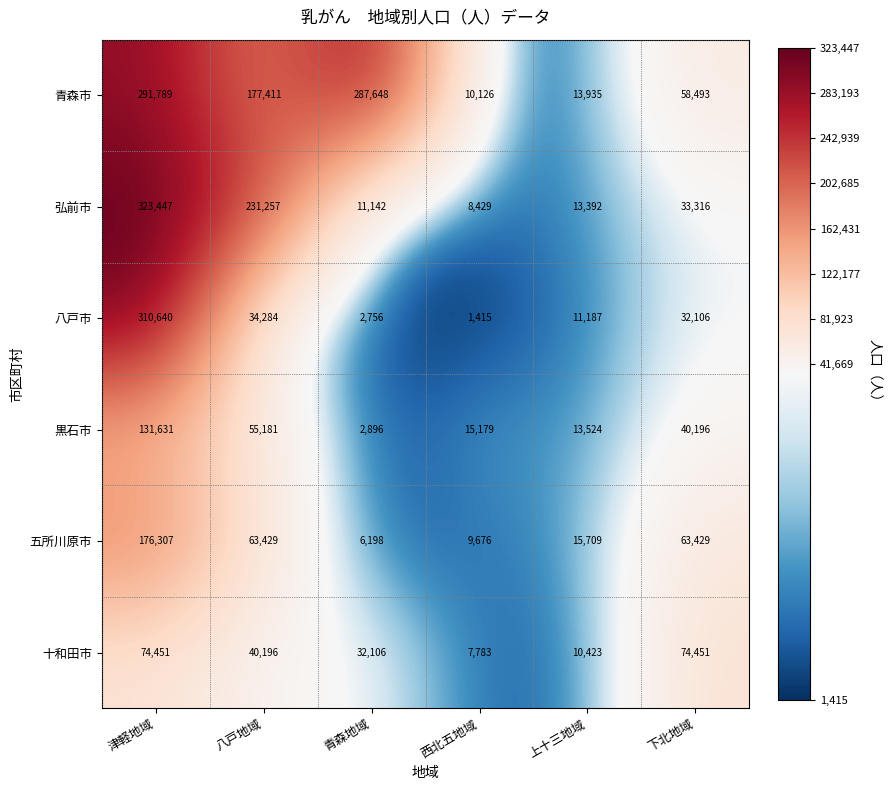

Is it true that 八戸市 equals 34284 at 八戸地域?

True